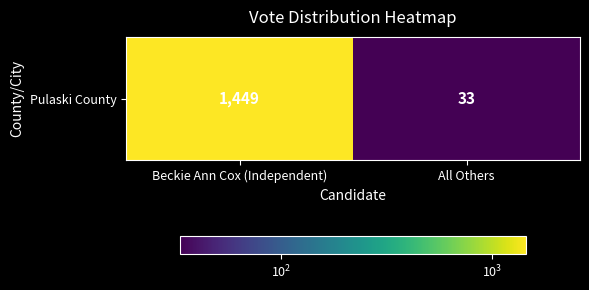

Which has a higher value, All Others or Beckie Ann Cox (Independent)?

Beckie Ann Cox (Independent)